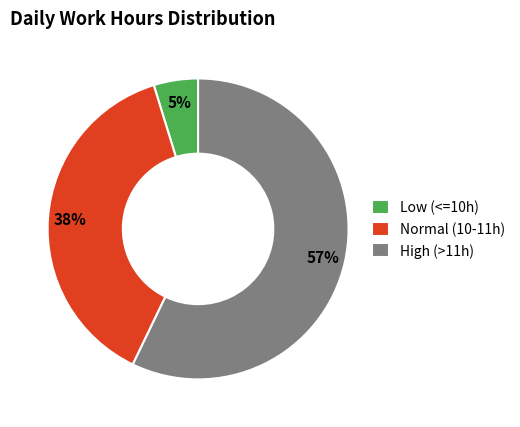

To the nearest percent, what is the average slice percentage?

33%